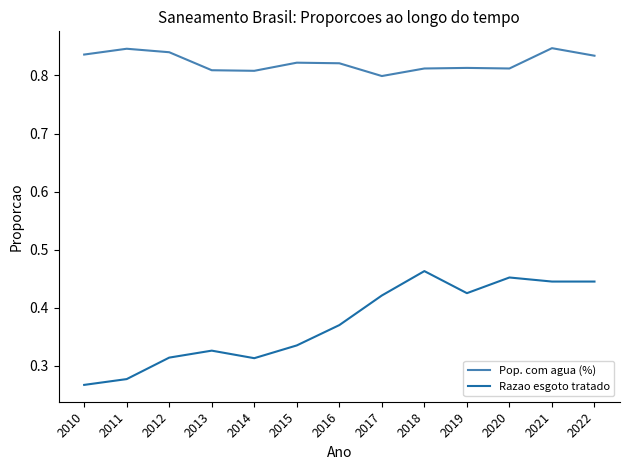

Rank the series by their average value, from highest to lowest.

Pop. com agua (%), Razao esgoto tratado